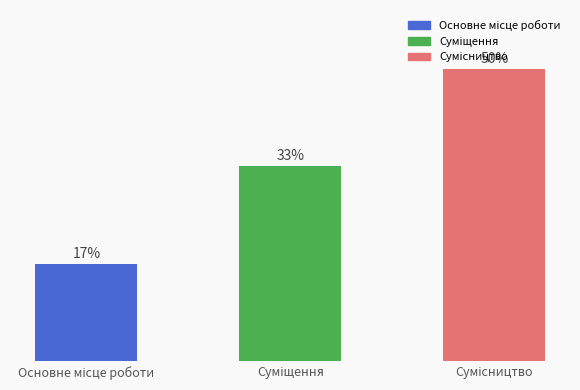

Does the chart contain any negative values?

No